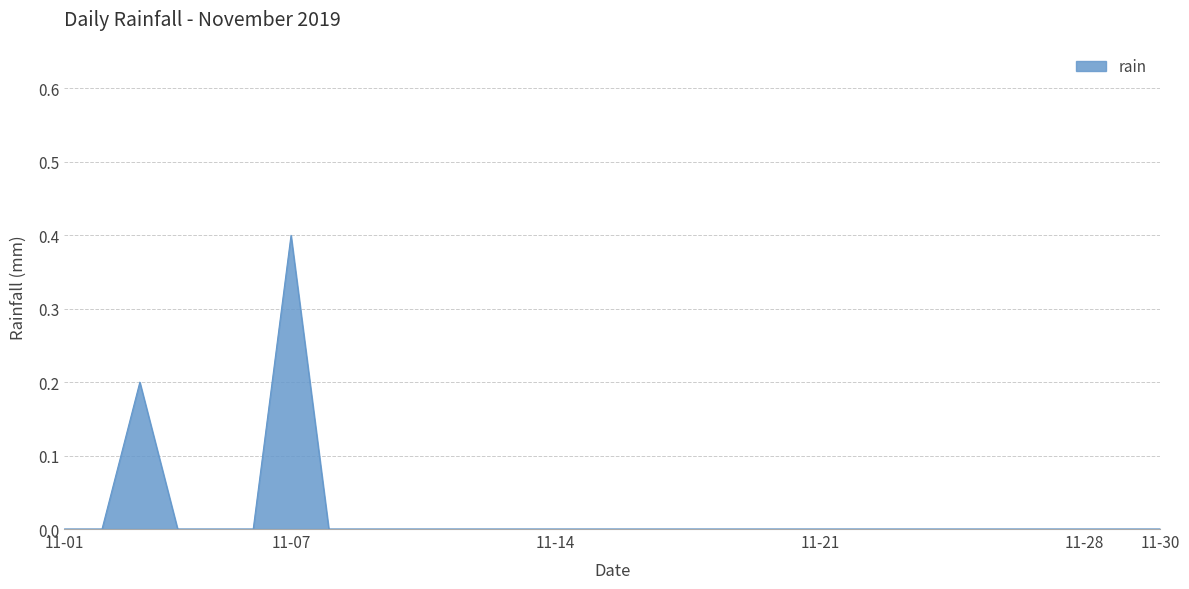

What is the greatest value displayed?

0.4